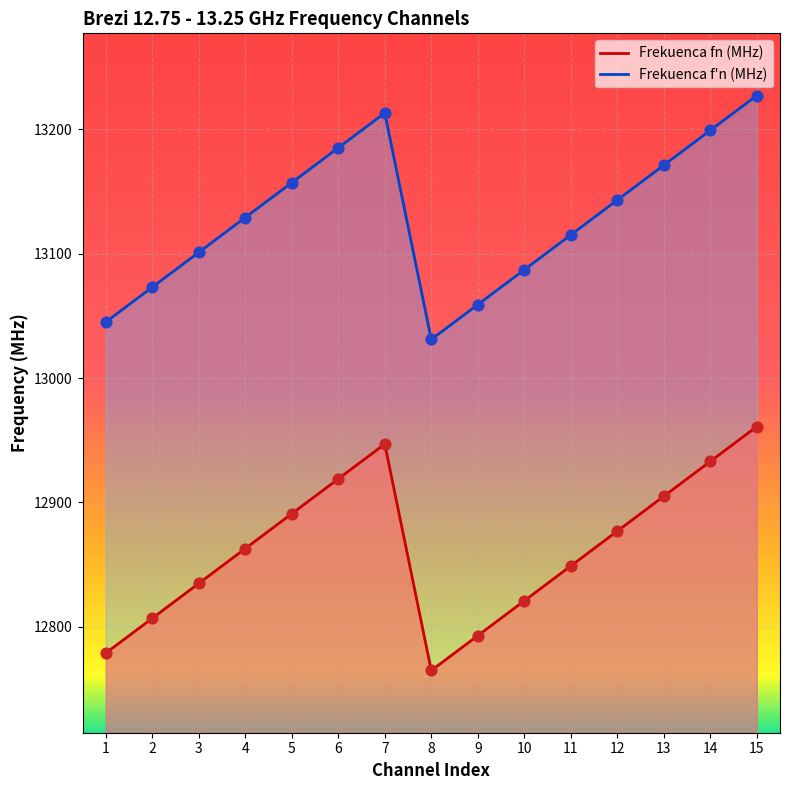

Which series has the largest Y range (max minus min)?

Frekuenca fn (MHz)